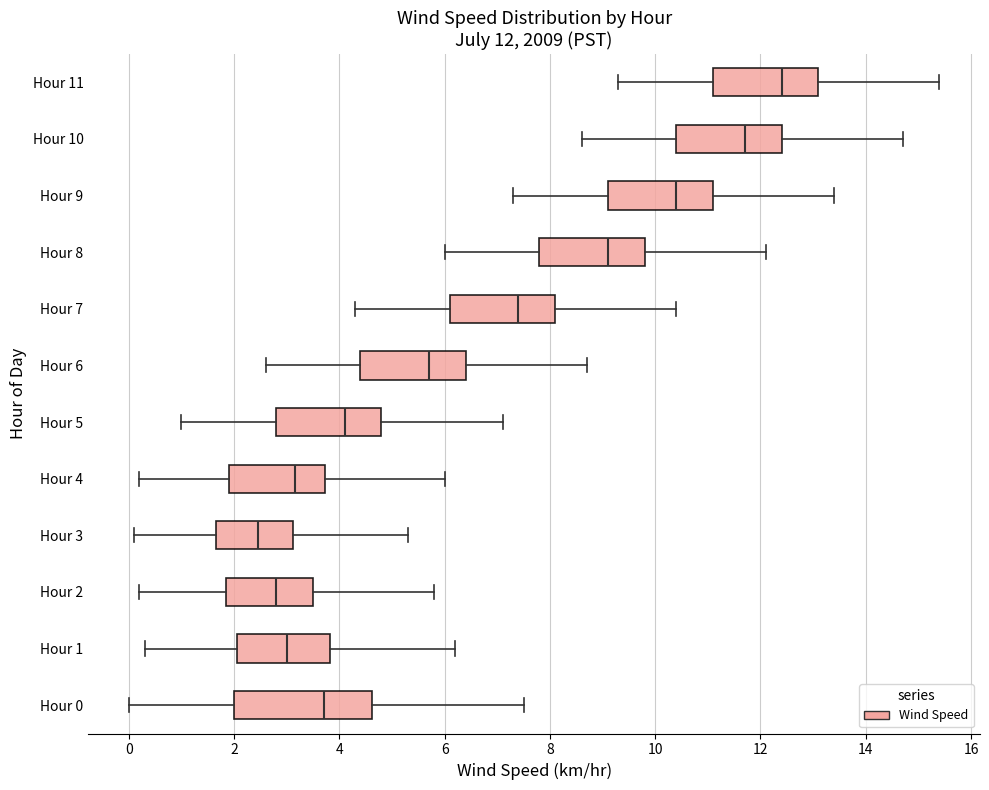

Which box has the furthest to the left median line?

Hour 3